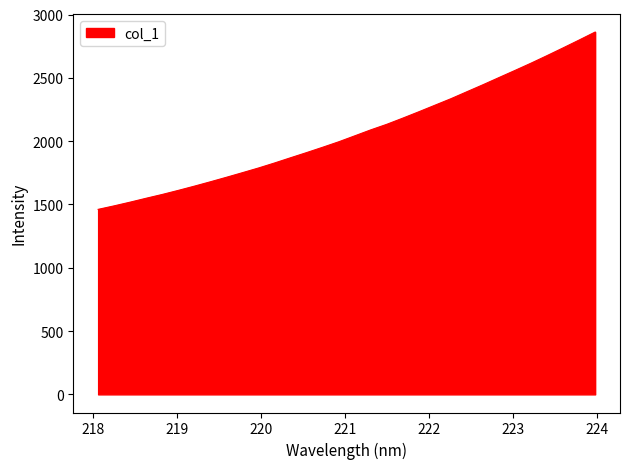

How many values exceed 2042?

16